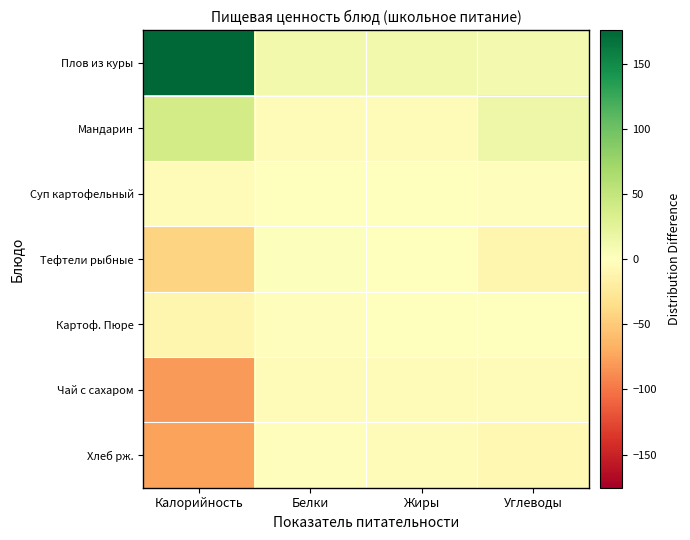

Reading left to right, what are all the values shown in this chart?

Плов из куры: Калорийность=175.4	Белки=11.7	Жиры=11.1	Углеводы=9.7
Мандарин: Калорийность=38.4	Белки=-3.3	Жиры=-2.9	Углеводы=15.7
Суп картофельный: Калорийность=-4.6	Белки=-1.3	Жиры=-0.9	Углеводы=-2.3
Тефтели рыбные: Калорийность=-42.6	Белки=1.7	Жиры=0.1	Углеводы=-10.3
Картоф. Пюре: Калорийность=-10.6	Белки=-2.3	Жиры=0.1	Углеводы=-0.3
Чай с сахаром: Калорийность=-79.6	Белки=-4.3	Жиры=-3.9	Углеводы=-5.3
Хлеб рж.: Калорийность=-76.6	Белки=-2.3	Жиры=-3.9	Углеводы=-7.3